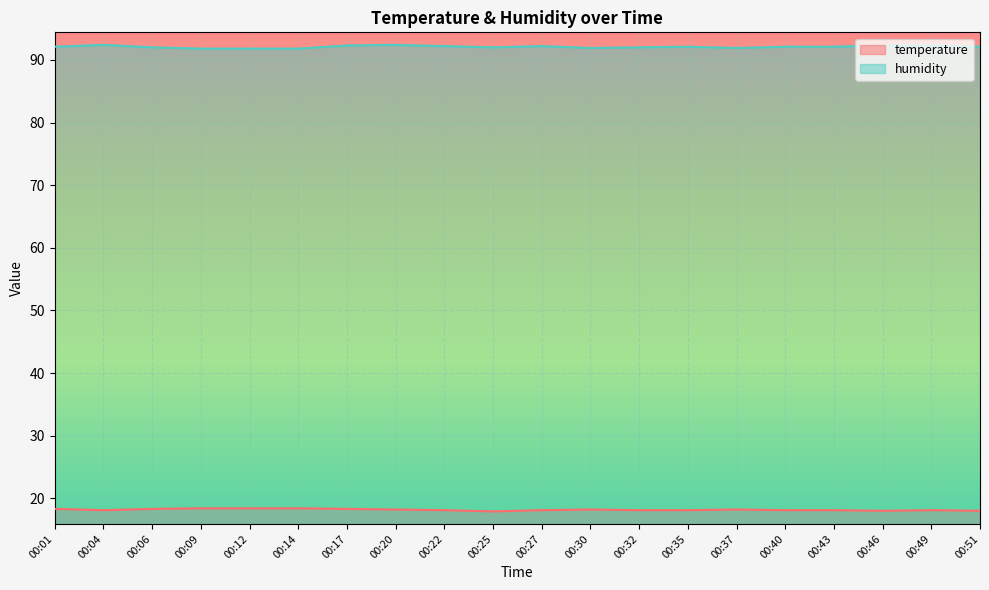

What value does the humidity series have at 00:17?

92.3